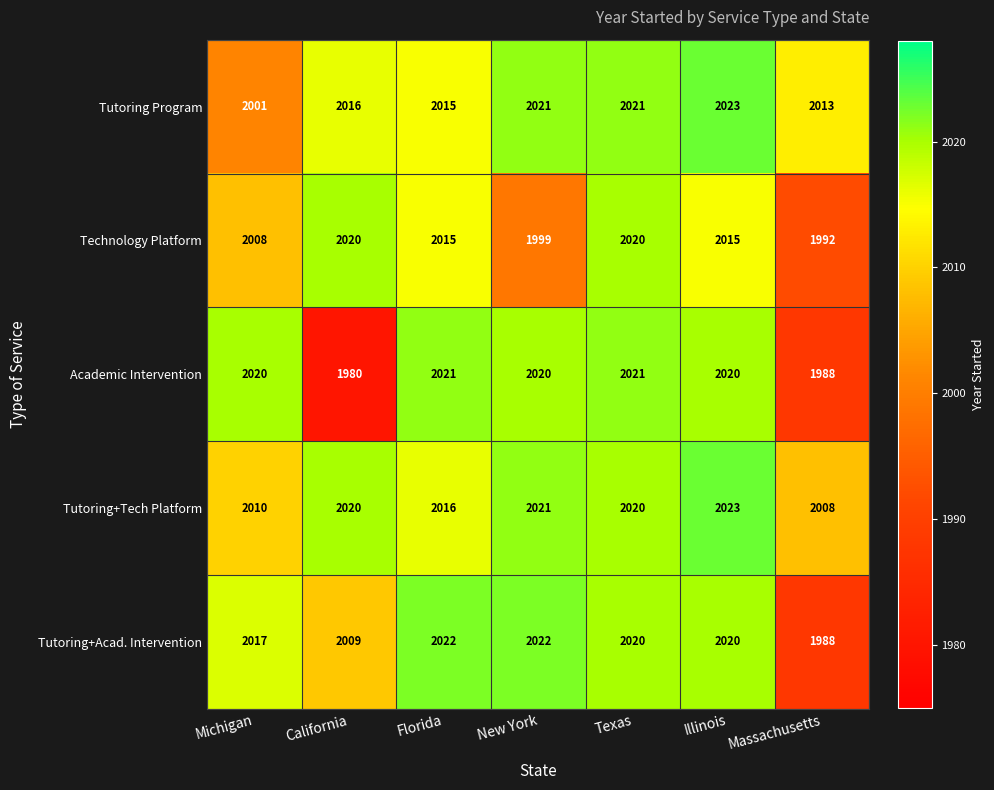

What is the greatest value displayed?

2023